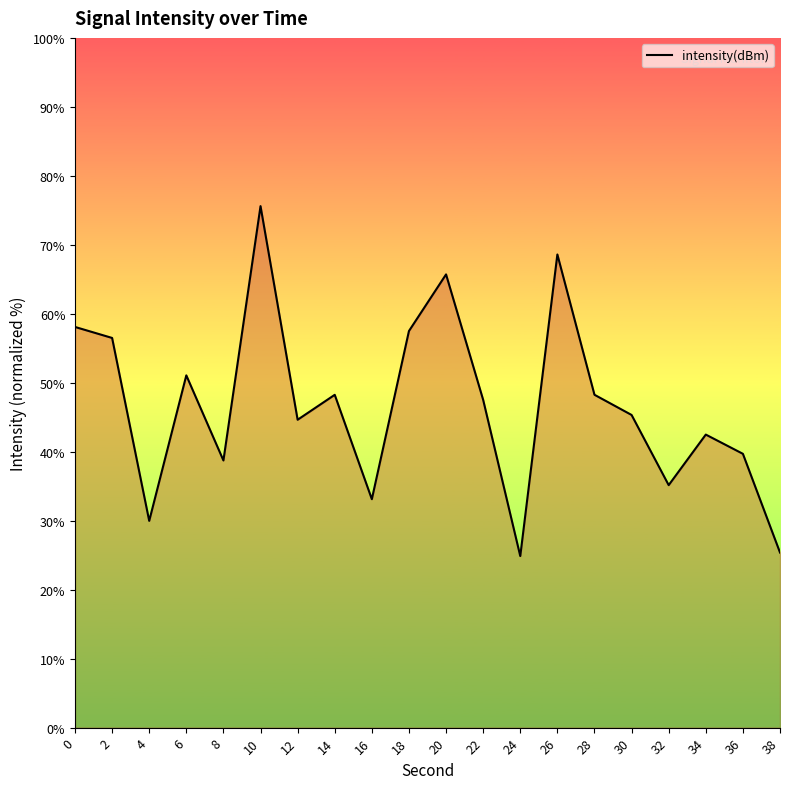

True or false: the data has more than 2 interior local peaks.

True